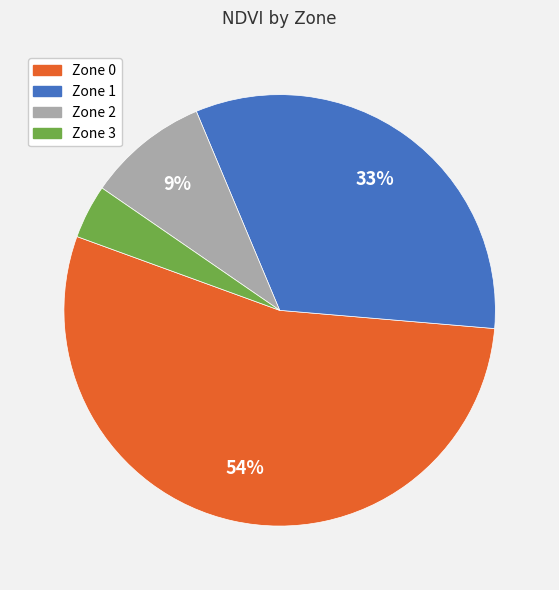

Does Zone 3 represent more than half of the total?

No